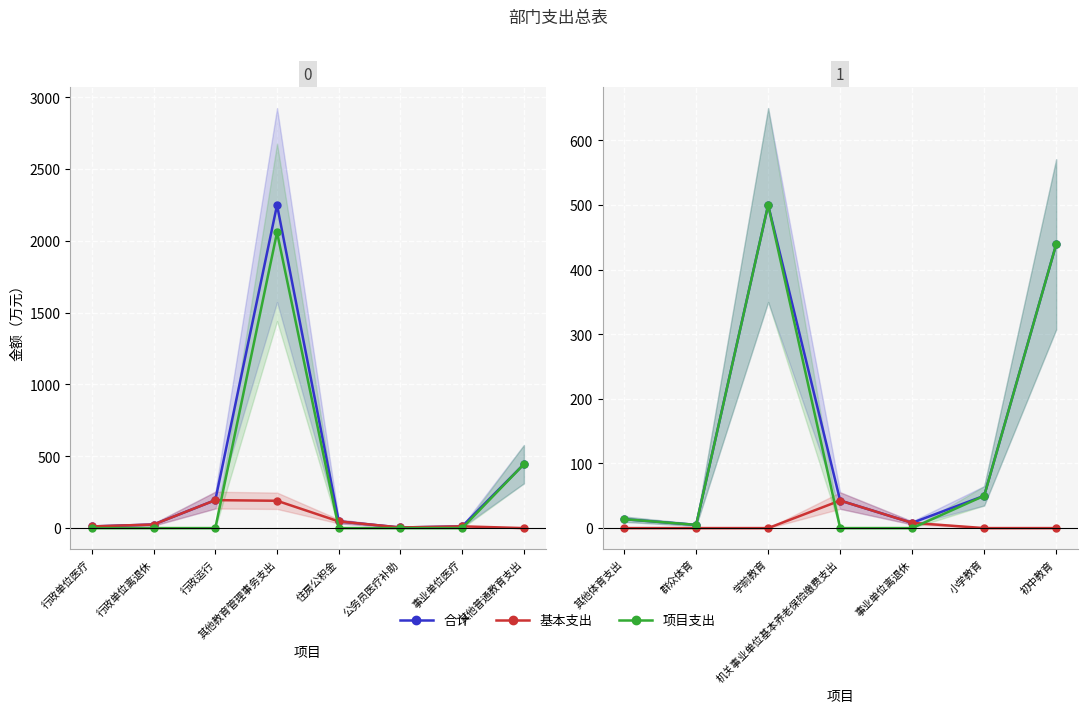

Between 群众体育 and 事业单位离退休, which is larger?

事业单位离退休